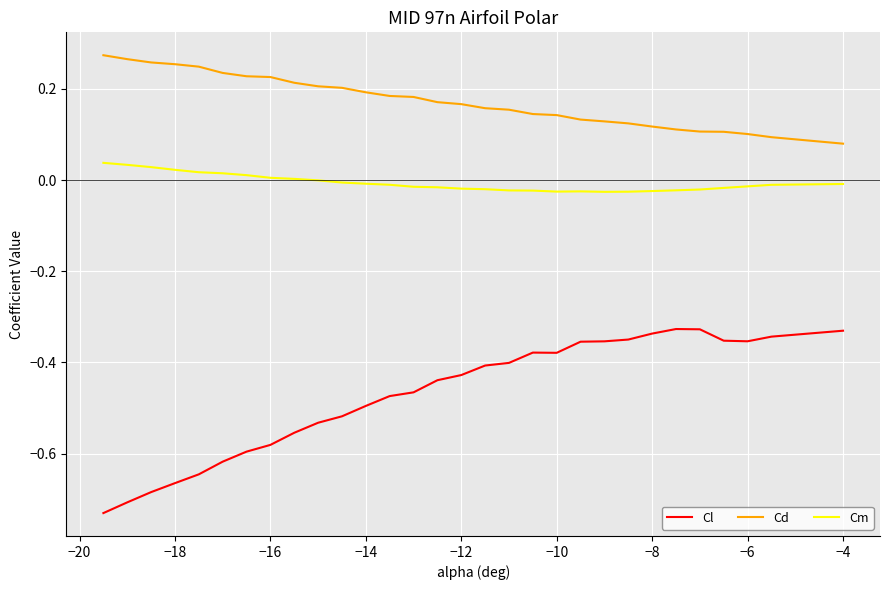

Which series has the largest range (max minus min)?

Cl